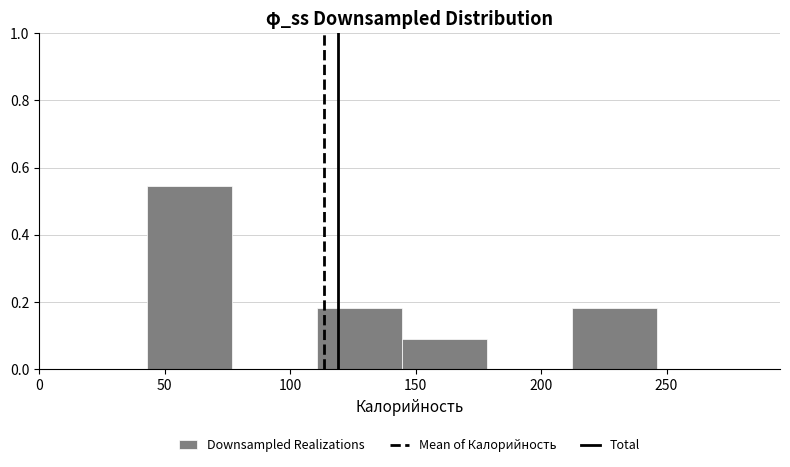

How tall is the bar that spans 110 to 145 on the x-axis? Neither the bar edges nor the heights are printed on the chart, so give them approximately, as read against the axes.

0.18